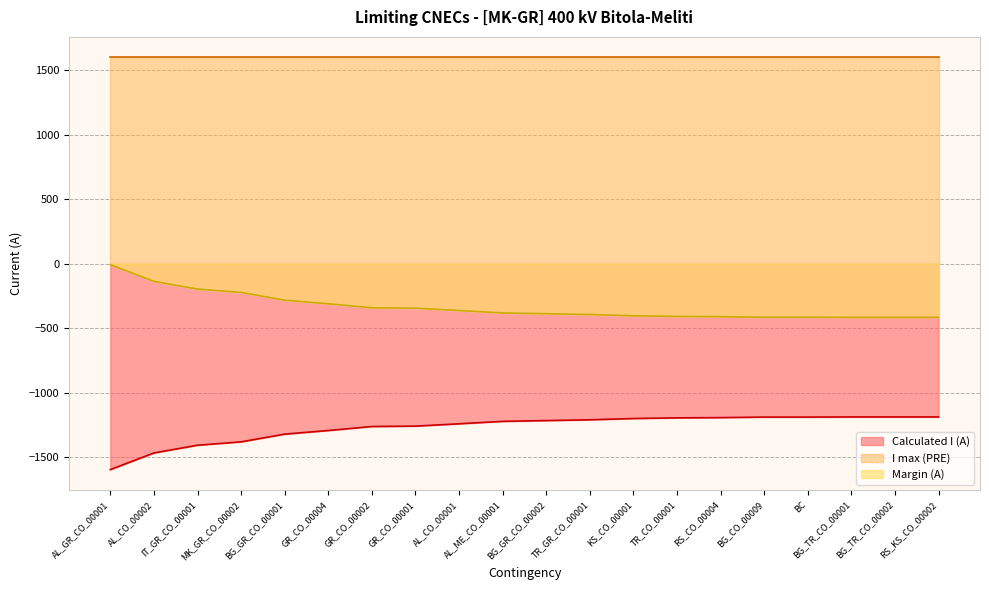

Where does the Calculated I (A) series first go above -1214?

TR_GR_CO_00001